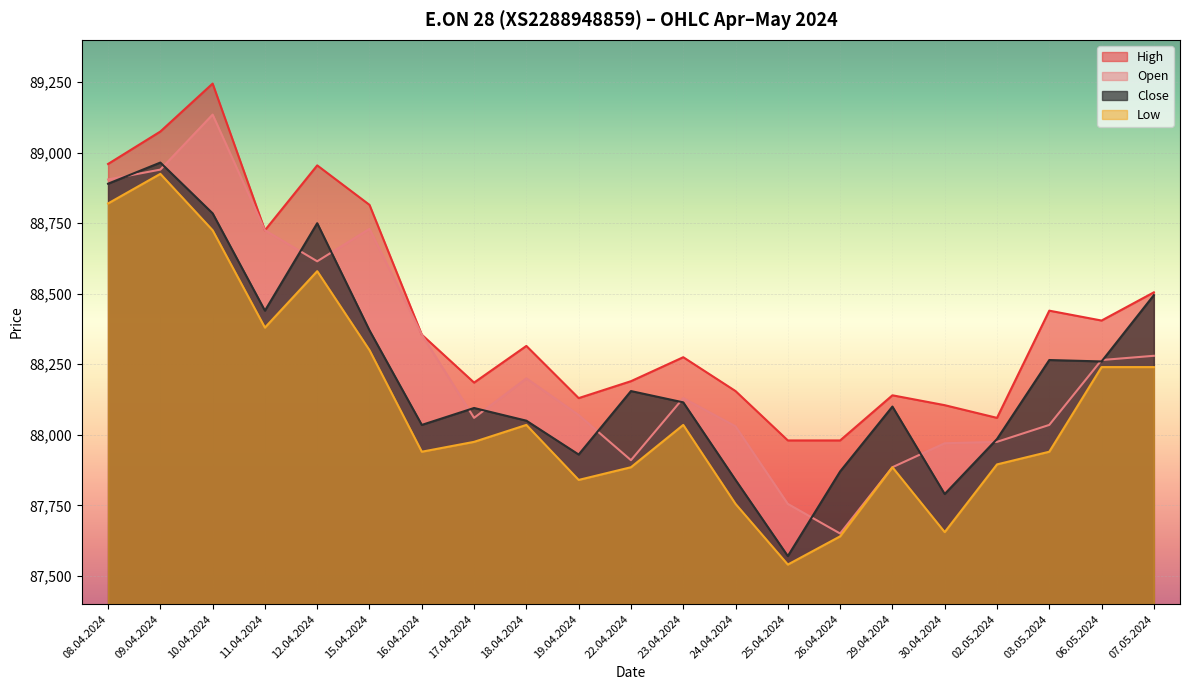

True or false: High and Low intersect in this chart.

False